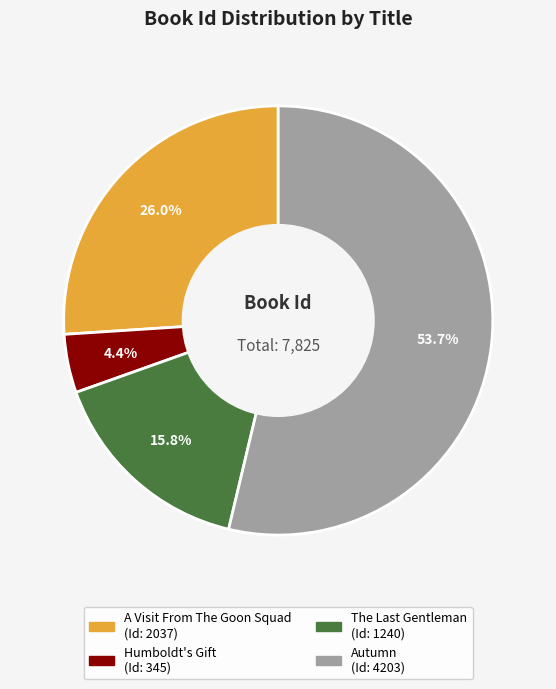

What percentage is the Autumn slice, to the nearest percent?

54%